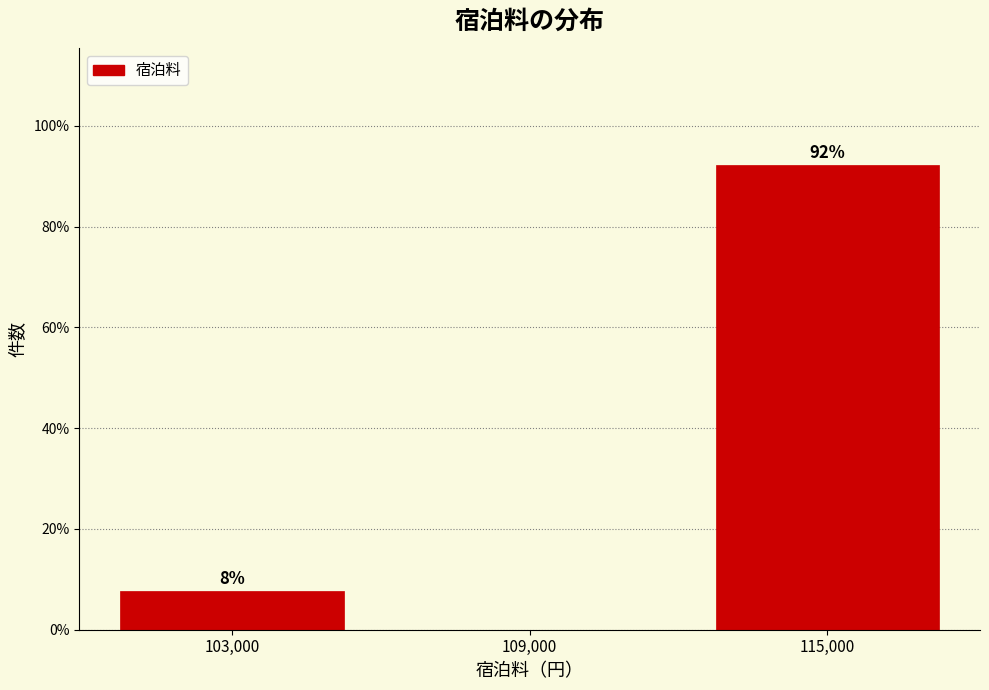

Over which range of the x-axis is the bar tallest?

112000 to 118000